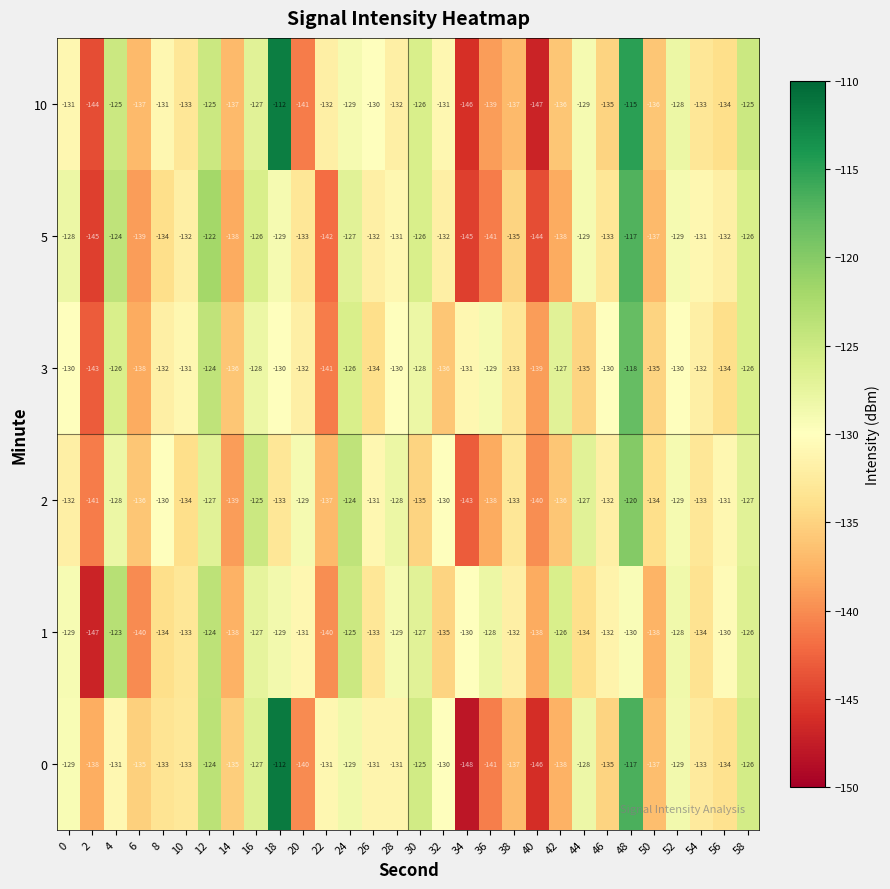

At which category does the chart reach its peak across all series?

18